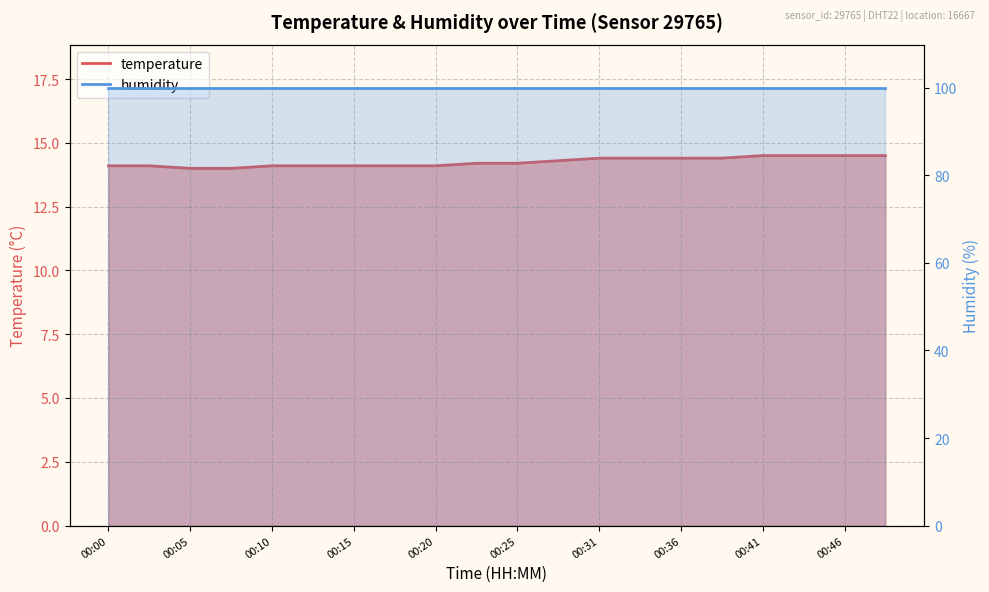

What is the greatest value displayed?

14.5